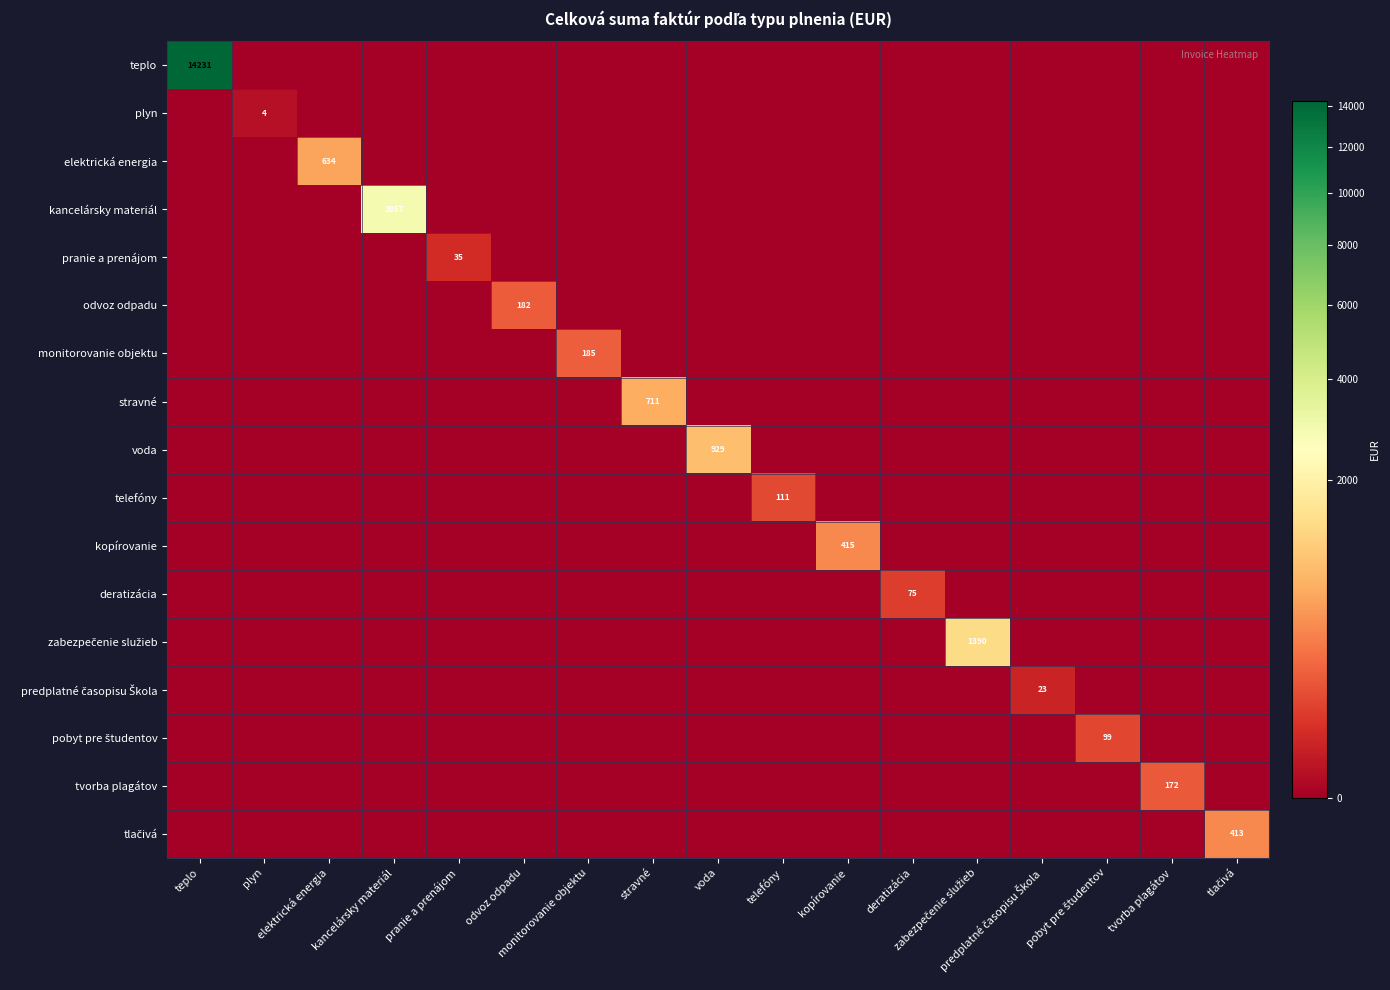

At which category is the sum across all series the highest?

teplo